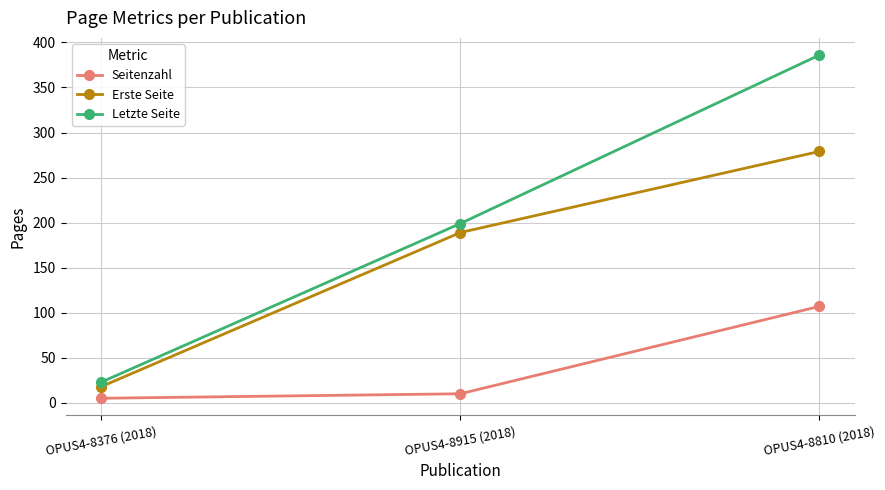

What is the sum of all Erste Seite values?

486